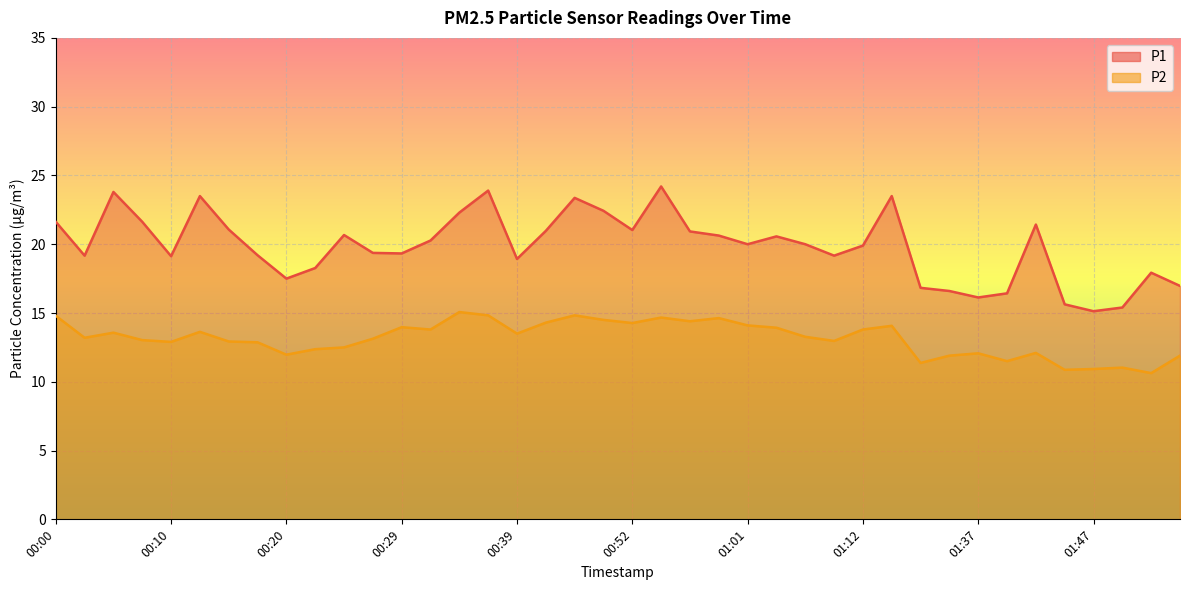

What is the label of the 14th point from the right?

01:06